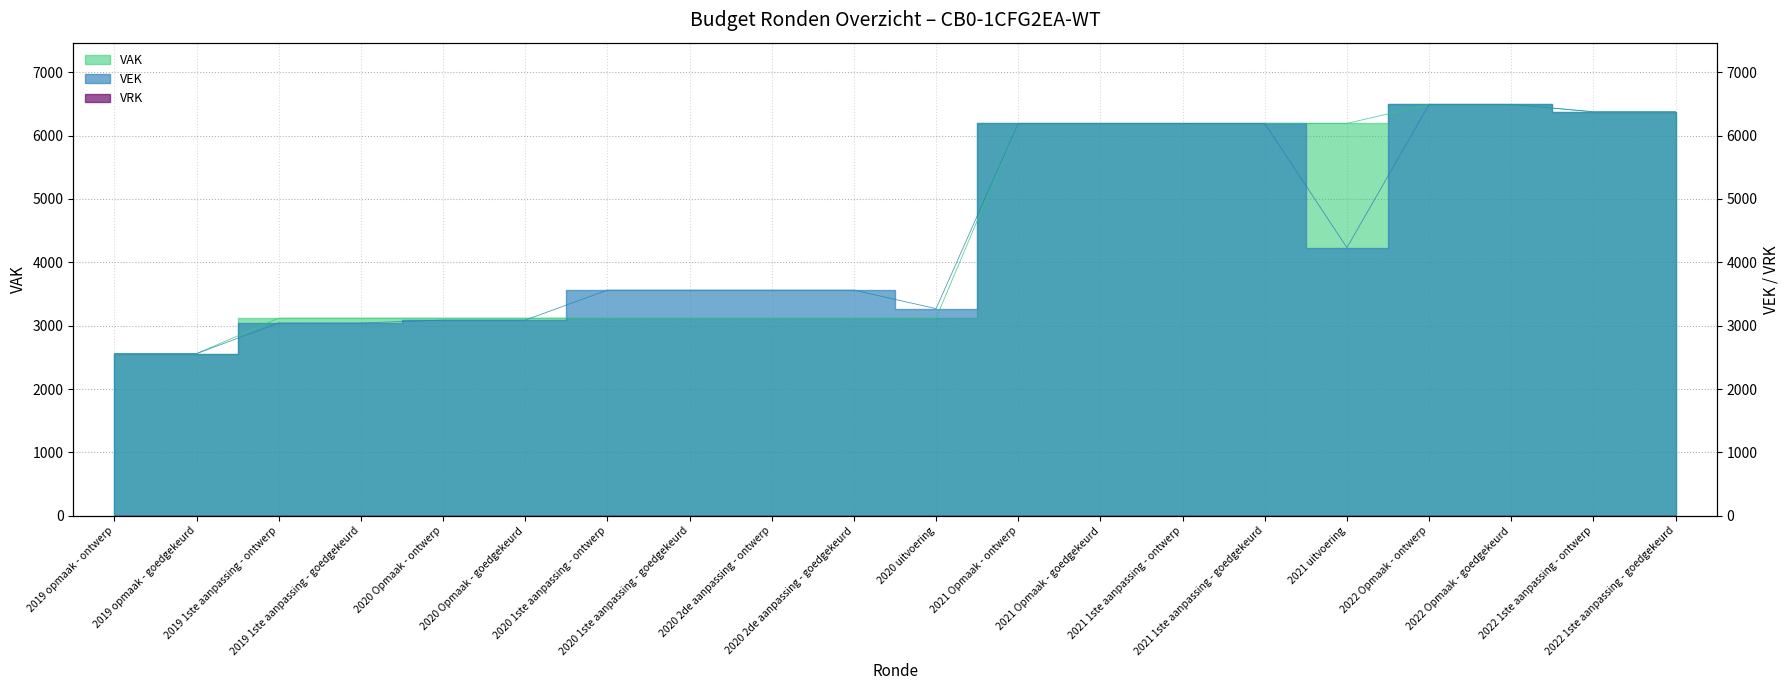

What is the sum of the values at 2020 1ste aanpassing - goedgekeurd and 2021 1ste aanpassing - ontwerp?

9752